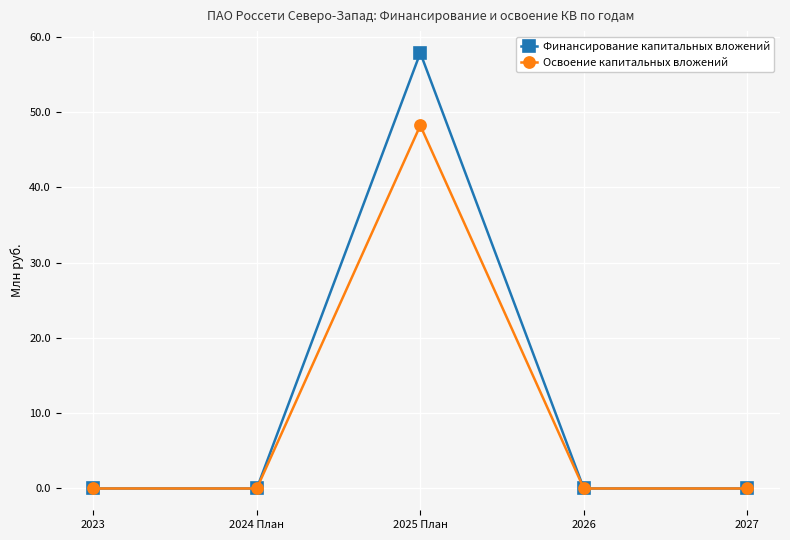

What position from the left is 2026?

4